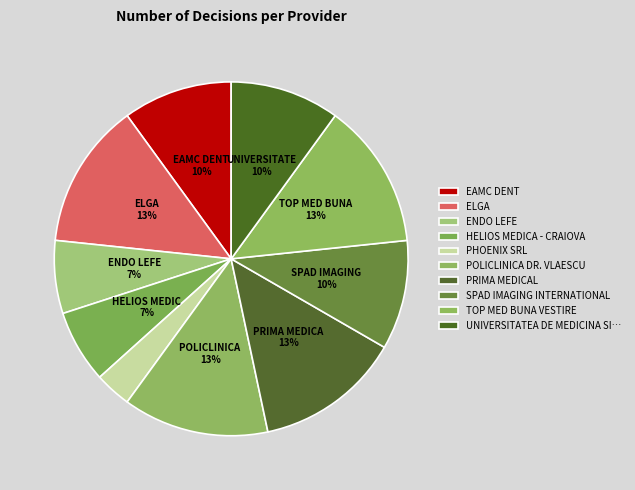

What percentage is the PHOENIX SRL slice, to the nearest percent?

3%